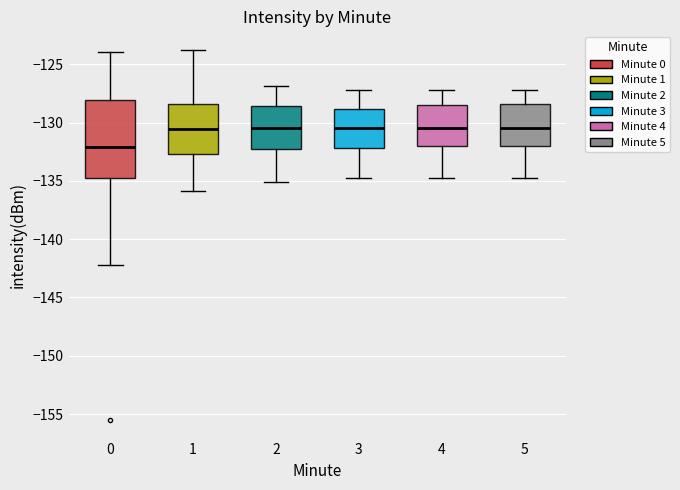

Reading left to right, transcribe this box plot: for each box, give where its median line is, the range the box spans, and where its two whiskers end, as read against the y-axis. The values are not printed on the chart, so give them approximately, as read against the axis.

0: median -132.0, box -135.0 to -128.0, whiskers -142.0 to -124.0
1: median -130.5, box -132.5 to -128.5, whiskers -136.0 to -124.0
2: median -130.5, box -132.5 to -128.5, whiskers -135.0 to -127.0
3: median -130.5, box -132.0 to -129.0, whiskers -135.0 to -127.0
4: median -130.5, box -132.0 to -128.5, whiskers -135.0 to -127.0
5: median -130.5, box -132.0 to -128.5, whiskers -135.0 to -127.0